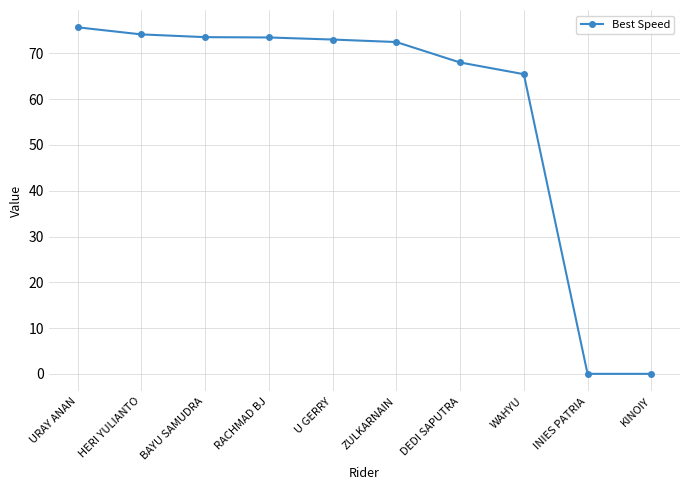

The value at INIES PATRIA is 0.0. True or false?

True